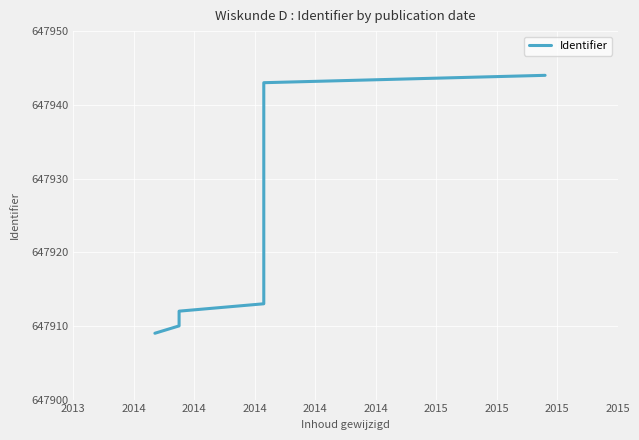

What is the change in value from 2014 to 2014?

+31